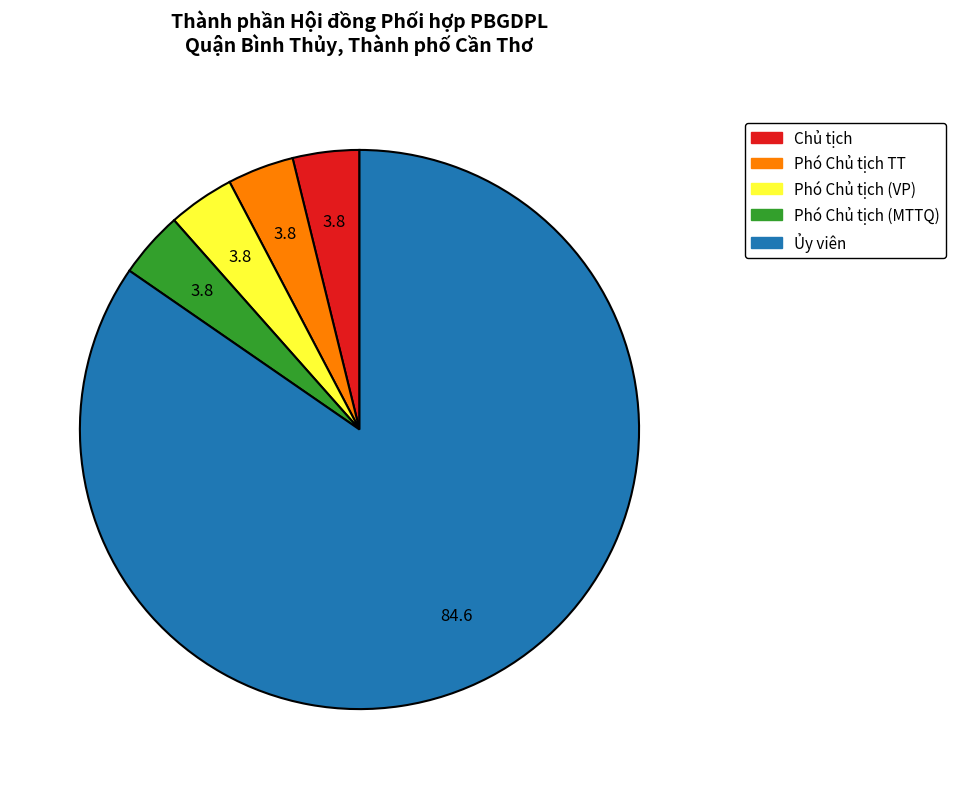

Is there any slice that represents more than half of the pie?

Yes